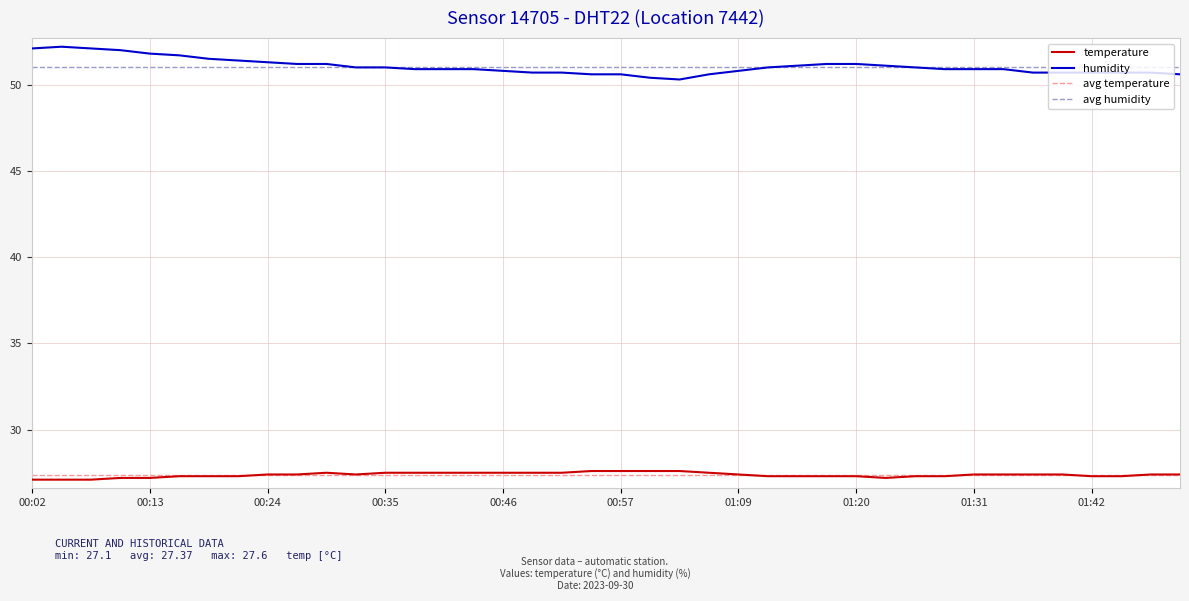

What is the difference between the second highest and minimum values in the temperature series?

0.5